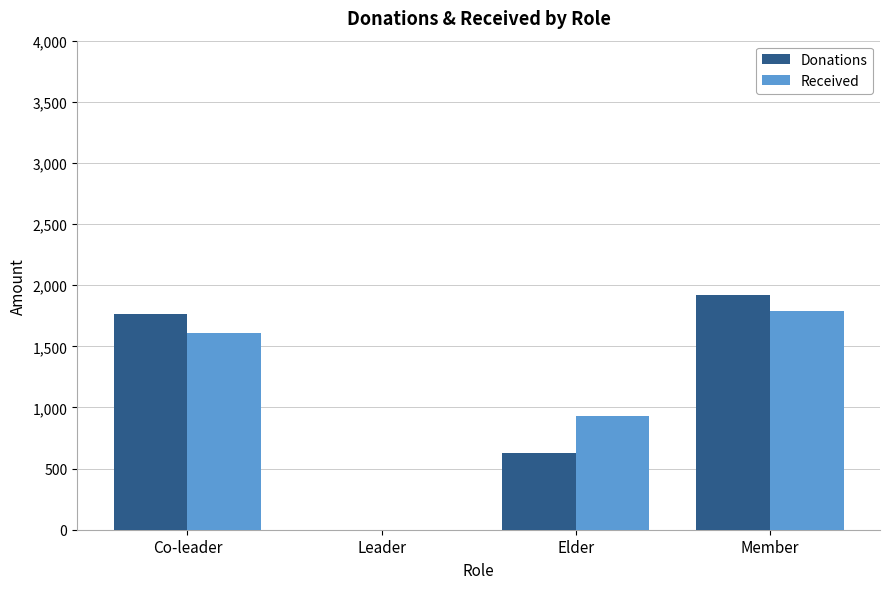

What is the total value across all series at Elder?

1554